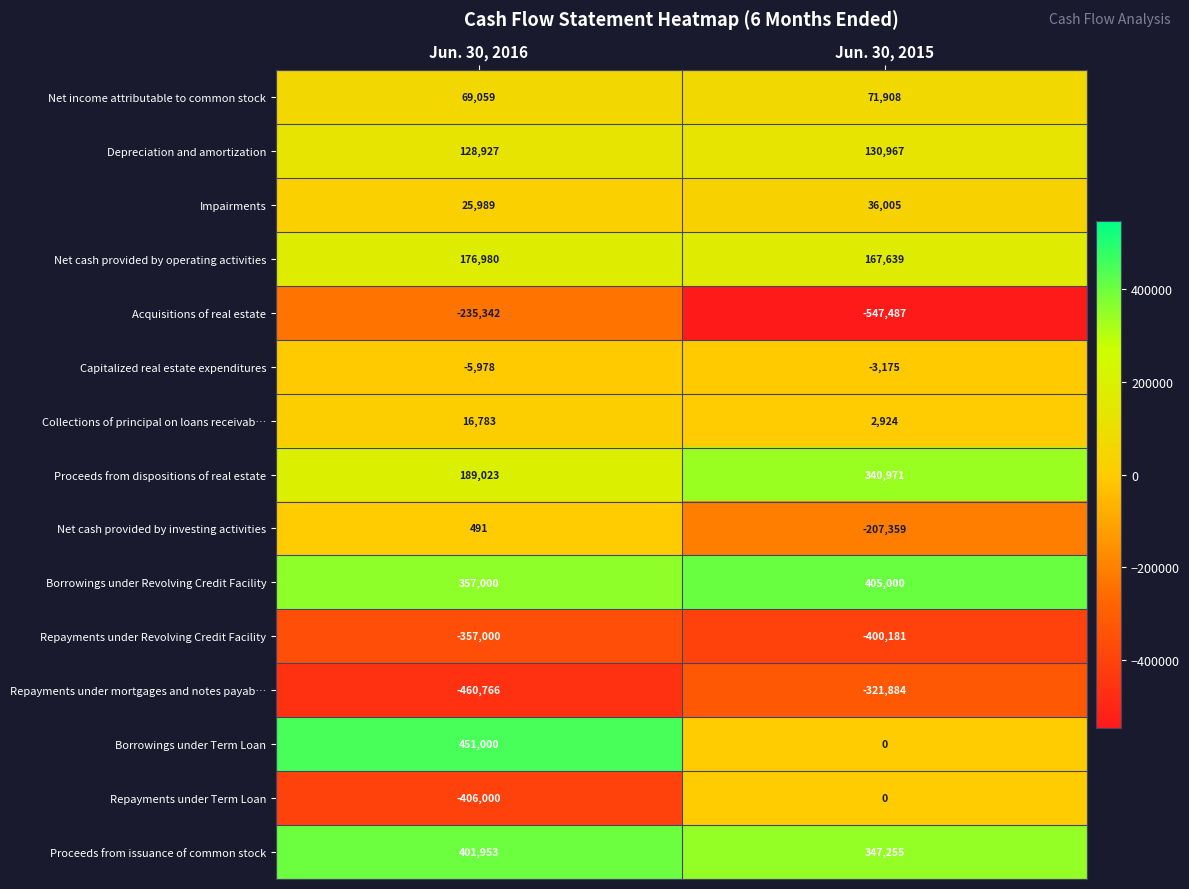

Which series has the largest total across all categories?

Borrowings under Revolving Credit Facility